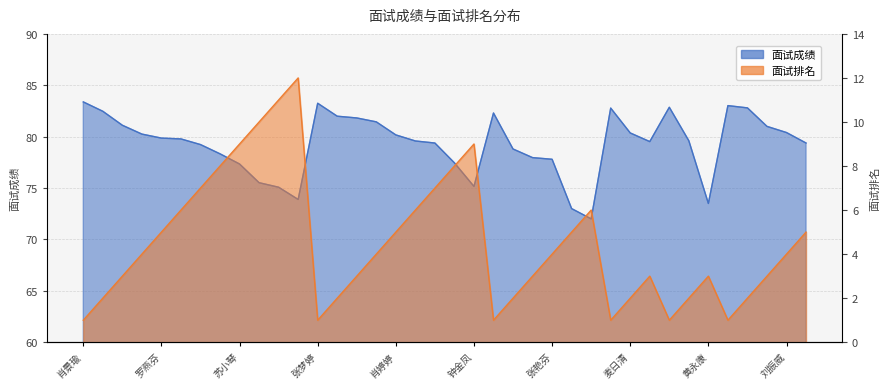

True or false: 面试成绩 and 面试排名 intersect in this chart.

False